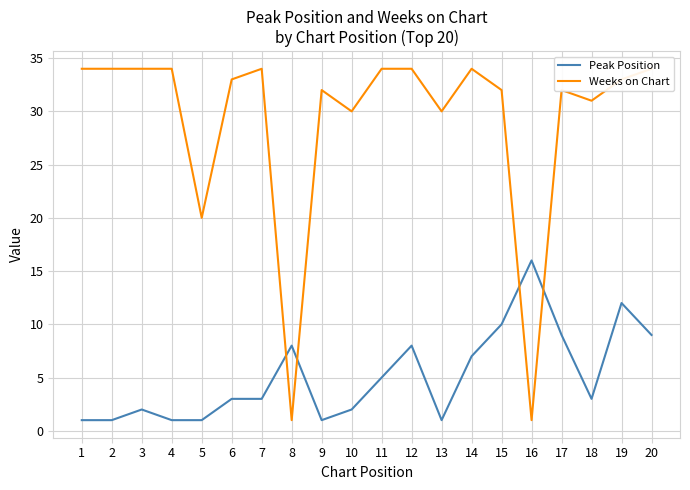

How many values in the Peak Position series exceed 3?

9